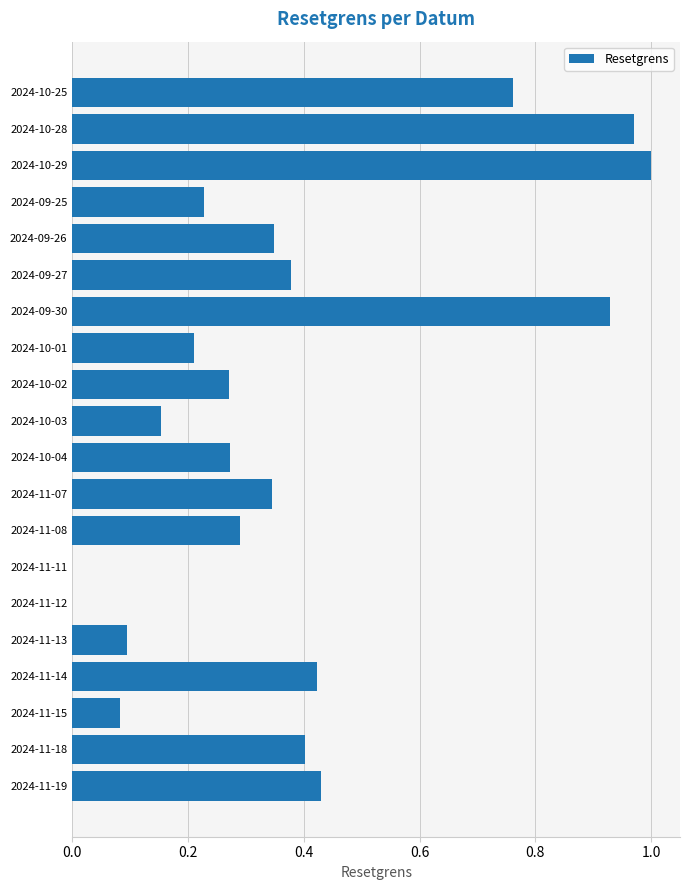

Is it true that the value at 2024-11-12 is 0.6?

False